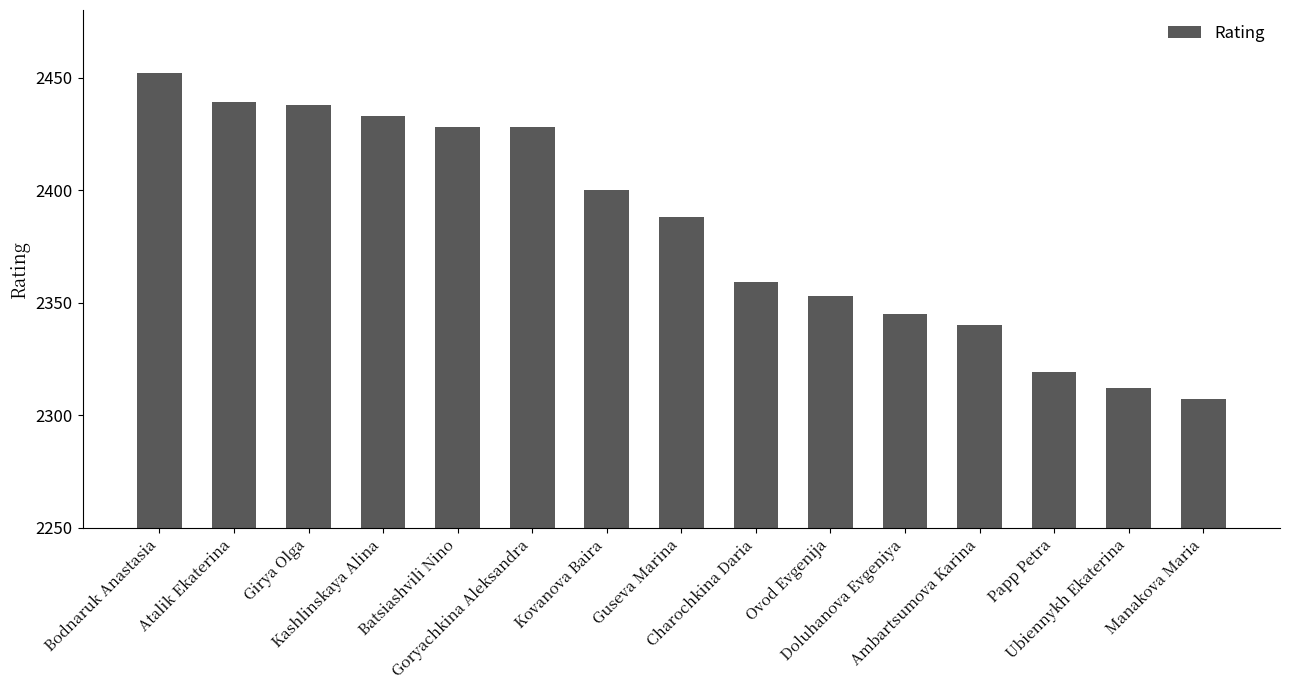

What is the difference between the second highest and second lowest values?

127